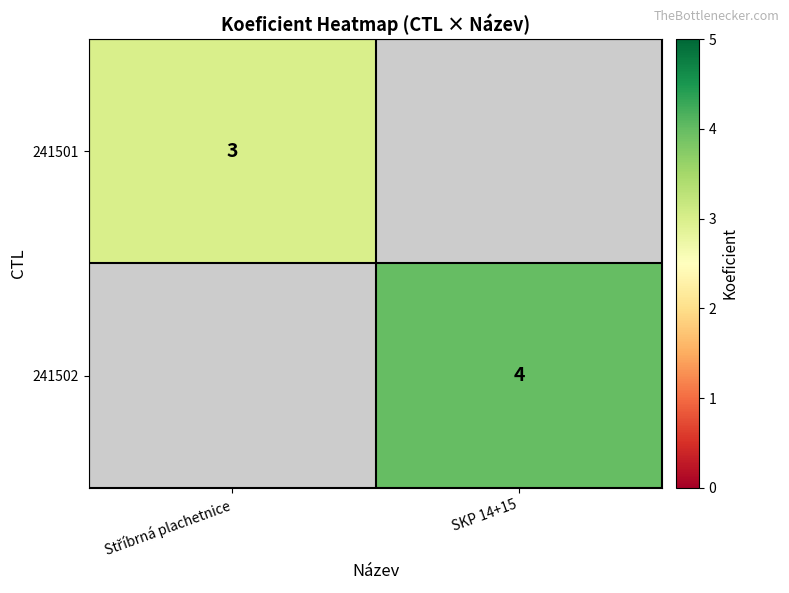

The 241502 series shows 4 at SKP 14+15. True or false?

True